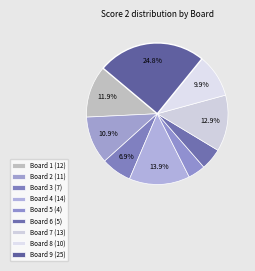

Rank the categories by value from lowest to highest.

Board 5, Board 6, Board 3, Board 8, Board 2, Board 1, Board 7, Board 4, Board 9